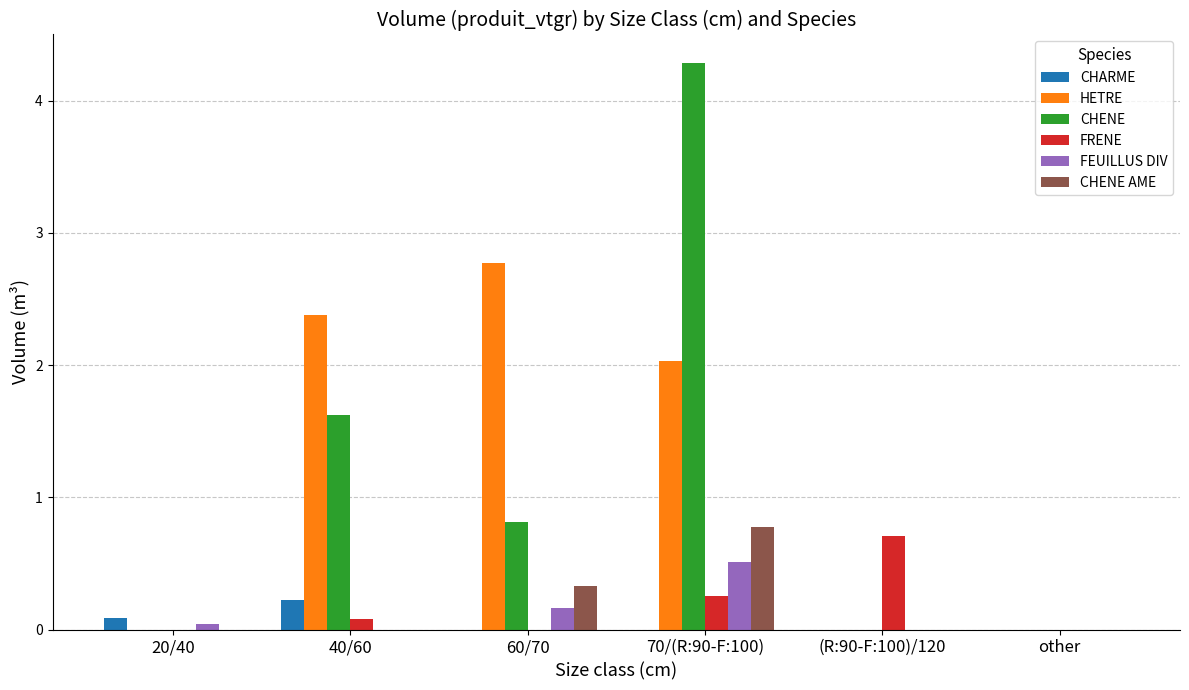

What is the highest value of the CHENE series?

4.3